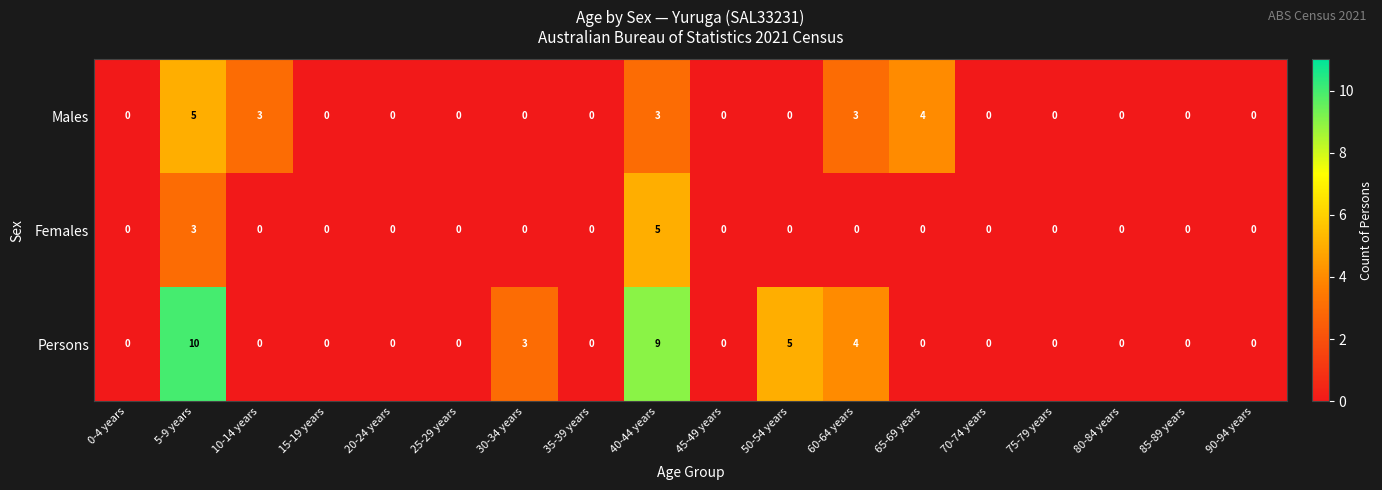

The Persons series shows 0 at 10-14 years. True or false?

True